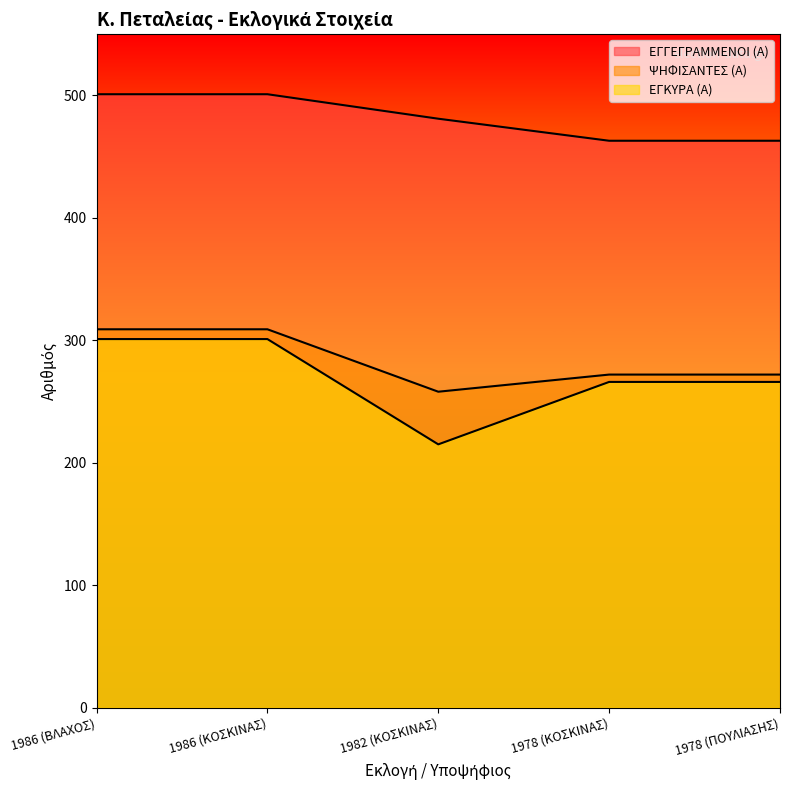

Which category has the lowest value across all series?

1982 (ΚΟΣΚΙΝΑΣ)